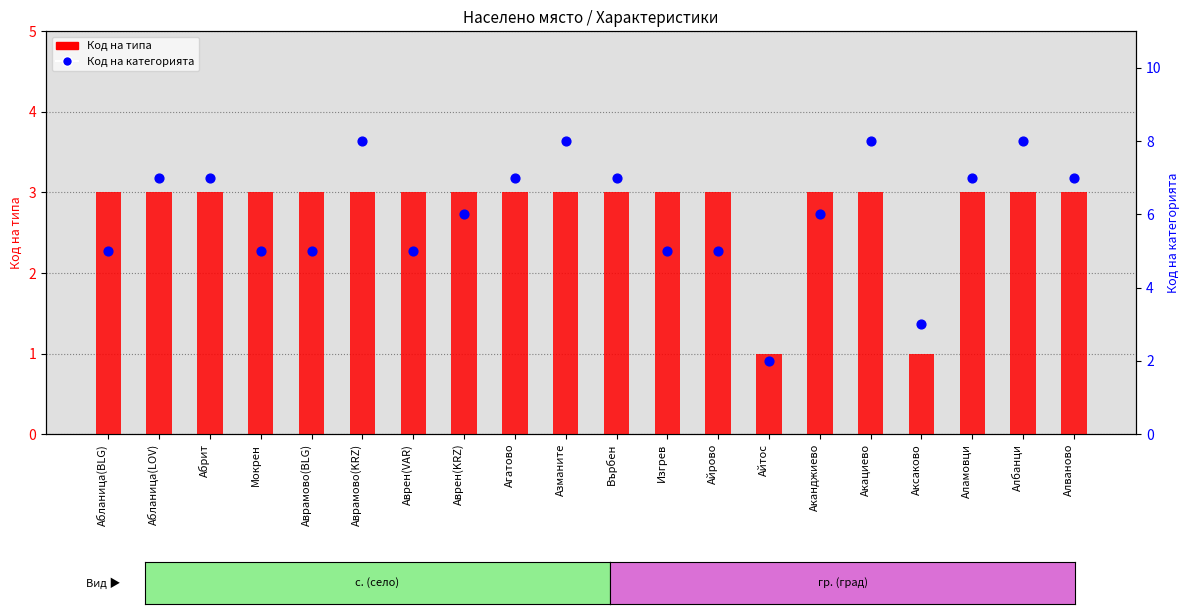

Which series has the largest Y range (max minus min)?

Код на категорията